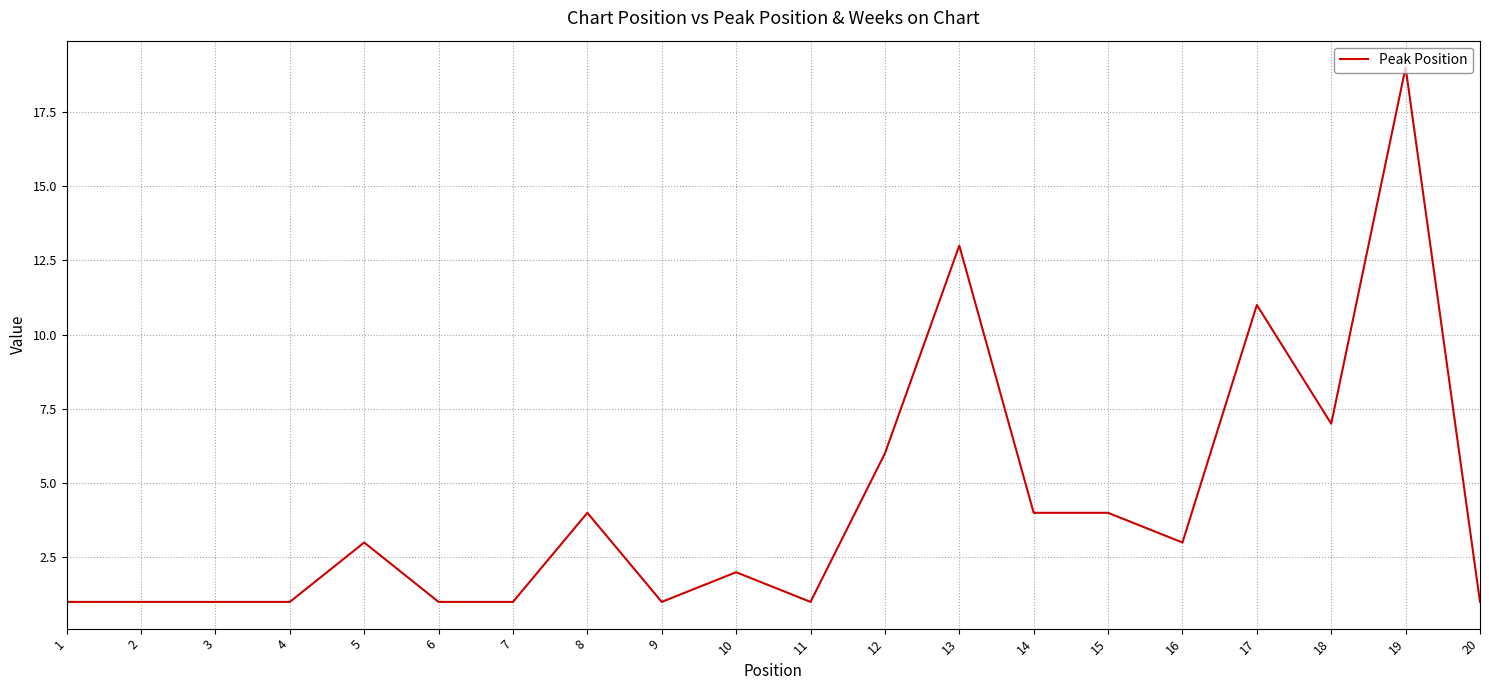

What is the sum of the values at 13 and 1?

14